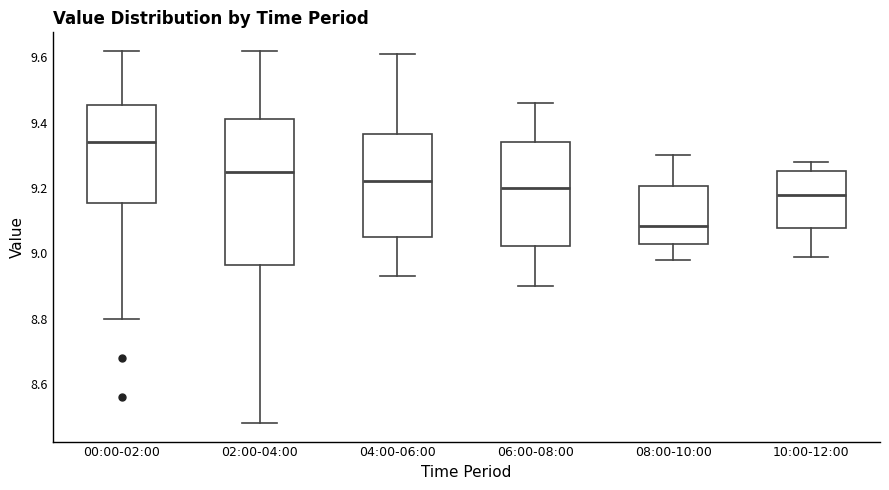

Reading left to right, transcribe this box plot: for each box, give where its median line is, the range the box spans, and where its two whiskers end, as read against the y-axis. The values are not printed on the chart, so give them approximately, as read against the axis.

00:00-02:00: median 9.34, box 9.16 to 9.46, whiskers 8.80 to 9.62
02:00-04:00: median 9.26, box 8.96 to 9.42, whiskers 8.48 to 9.62
04:00-06:00: median 9.22, box 9.06 to 9.36, whiskers 8.94 to 9.62
06:00-08:00: median 9.20, box 9.02 to 9.34, whiskers 8.90 to 9.46
08:00-10:00: median 9.08, box 9.02 to 9.20, whiskers 8.98 to 9.30
10:00-12:00: median 9.18, box 9.08 to 9.26, whiskers 9.00 to 9.28